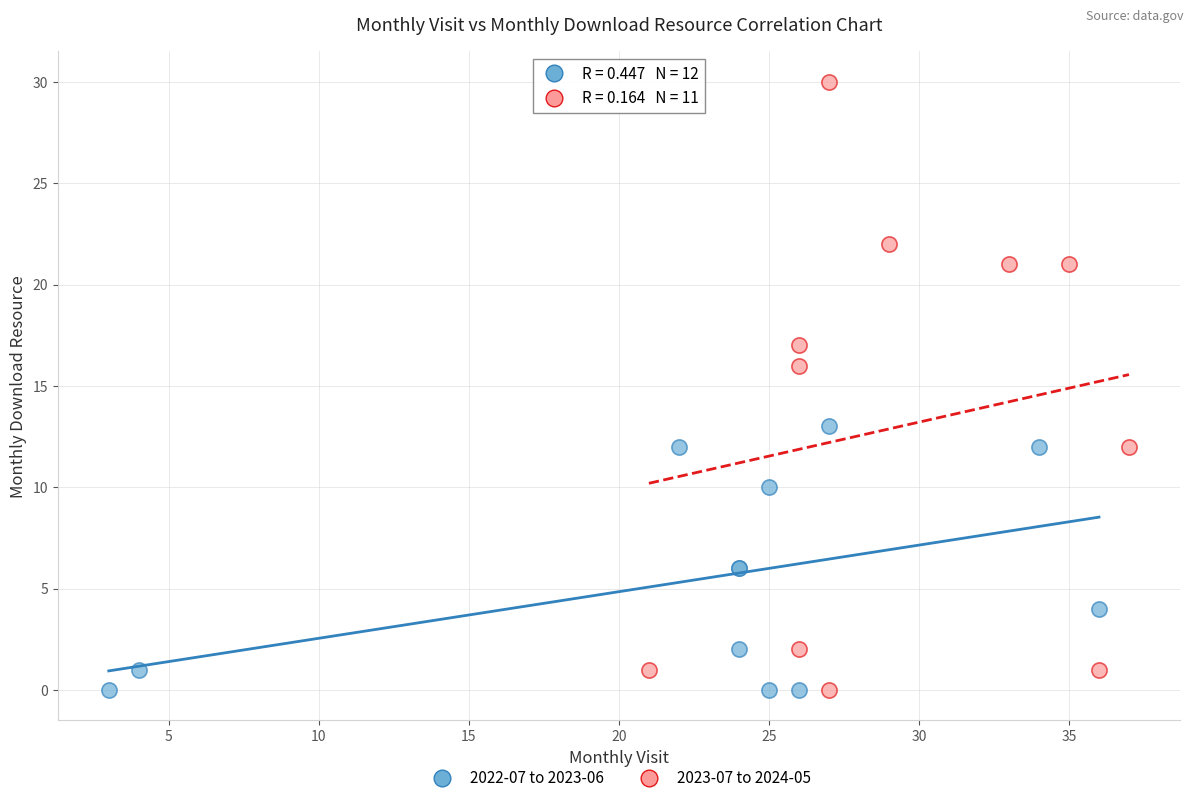

What are all the series names shown in the legend?

2022-07 to 2023-06, 2023-07 to 2024-05